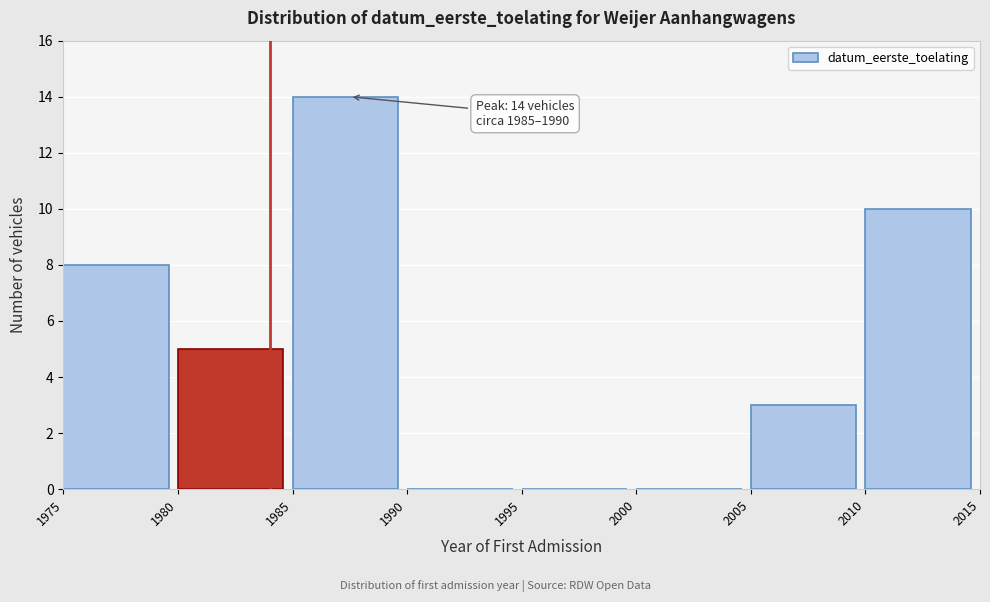

Over which range of the x-axis is the bar tallest?

1985 to 1990